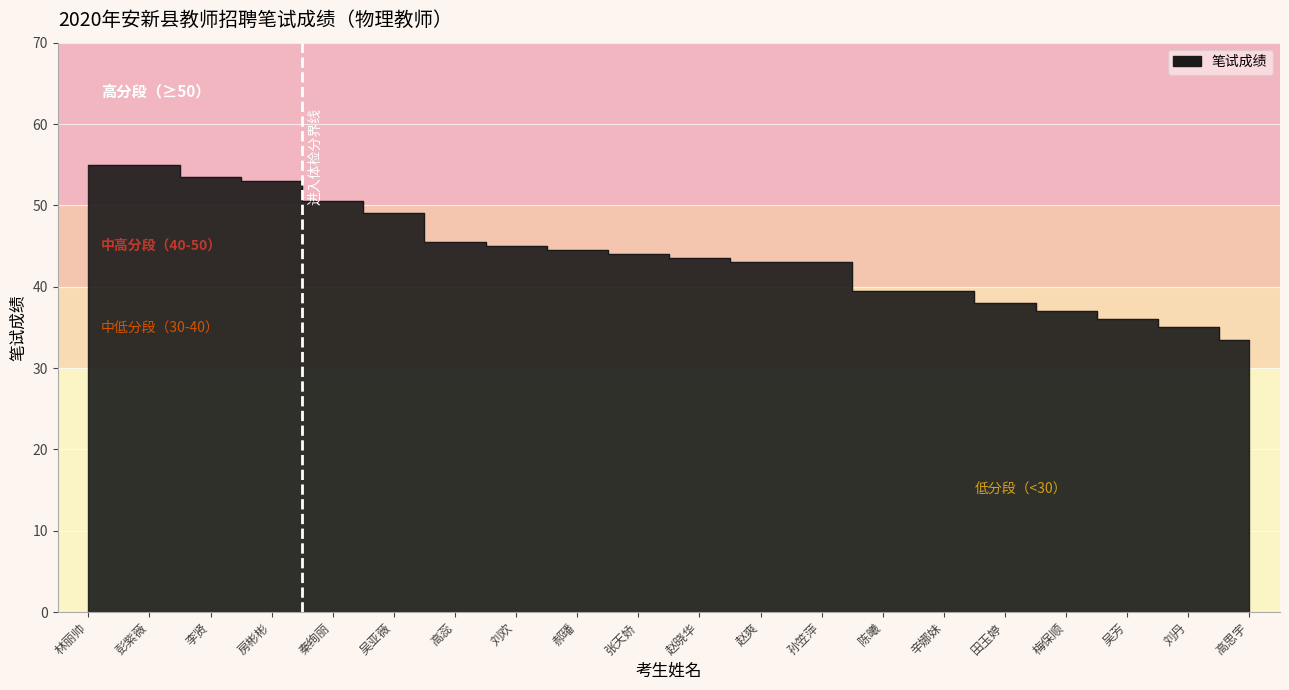

The value at 赵晓华 is 43.5. True or false?

True